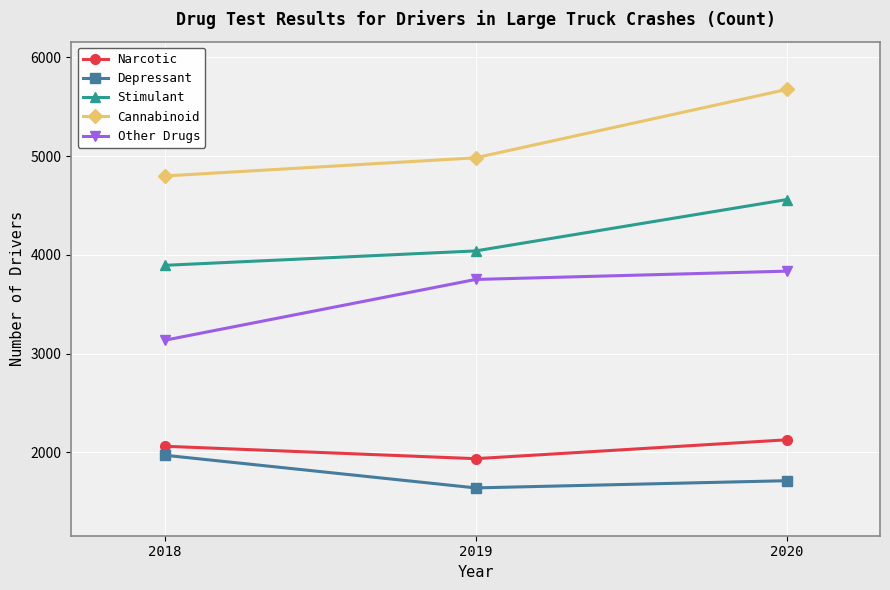

Where is Stimulant nearest to the value 4226?

2019